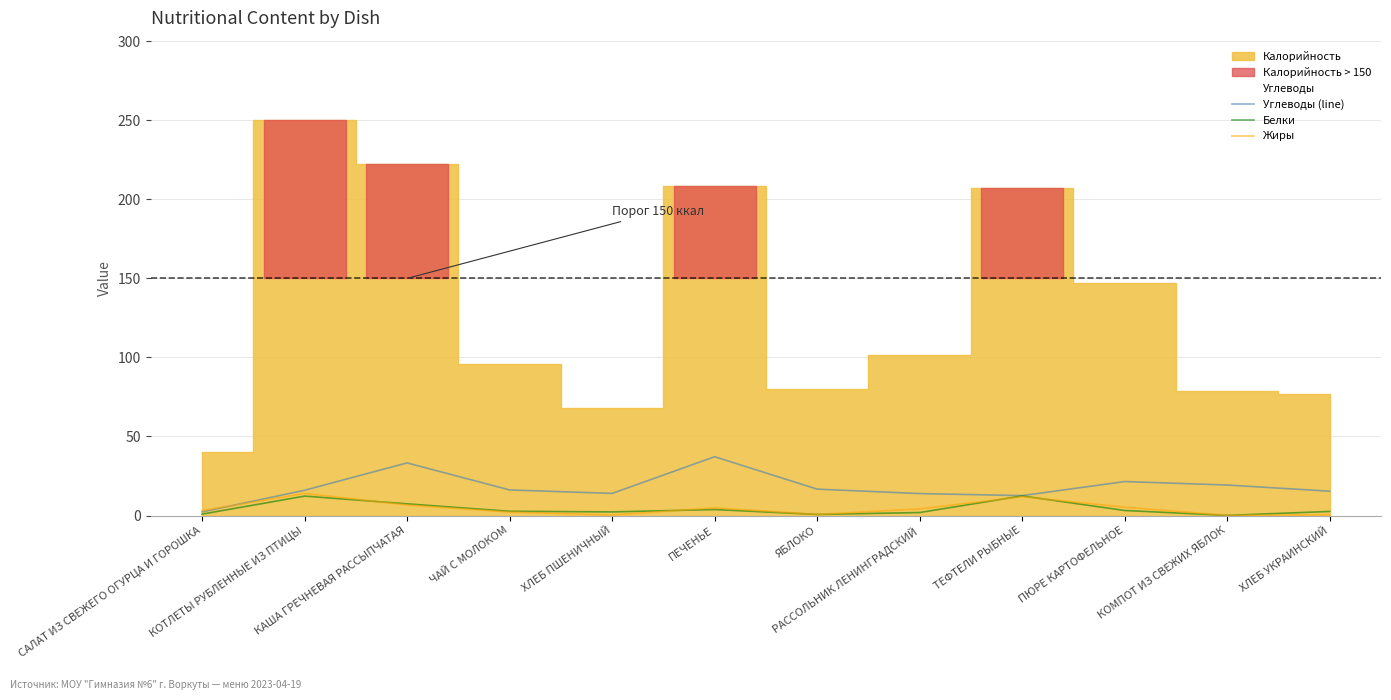

True or false: Жиры has more than 2 points higher than both neighbors.

True